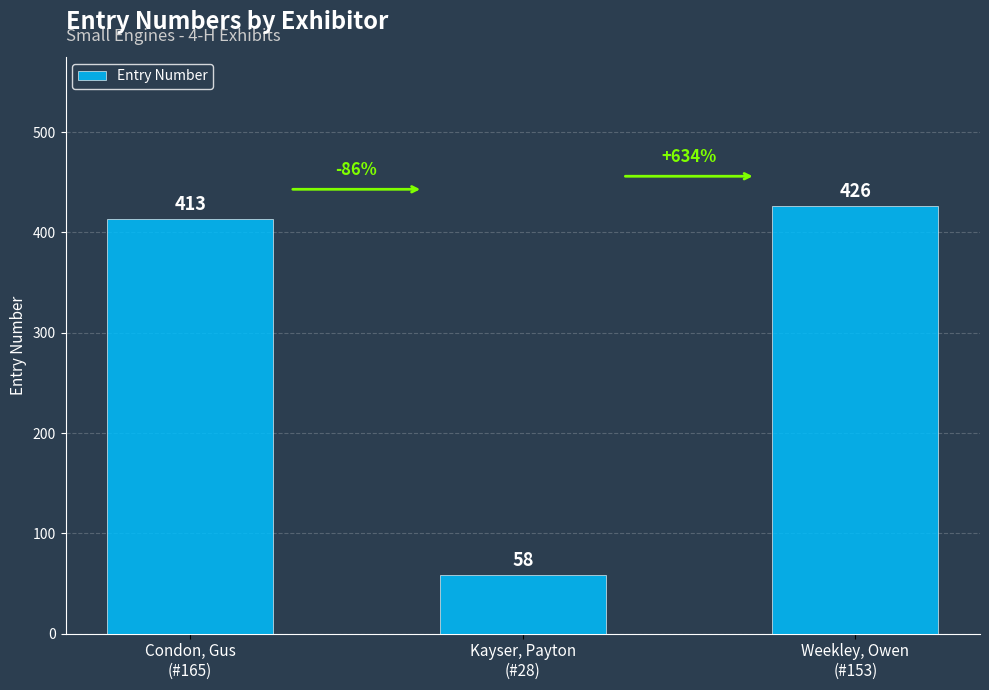

List the labels in order of value, largest first.

Weekley, Owen
(#153), Condon, Gus
(#165), Kayser, Payton
(#28)